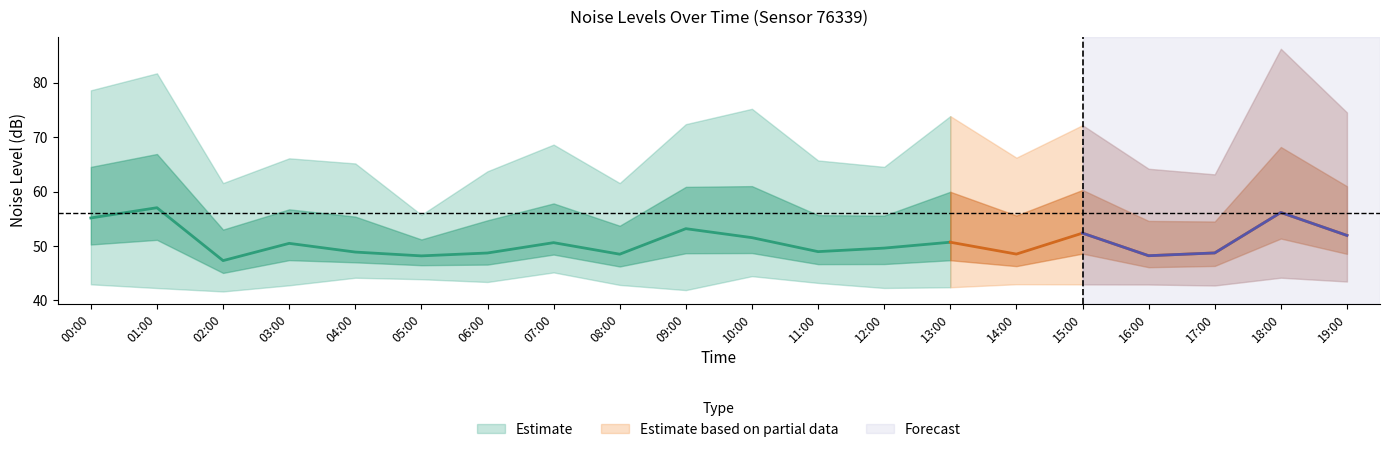

Rank the series by their average value, from highest to lowest.

noise_LA_max, noise_LAeq, noise_LA_min